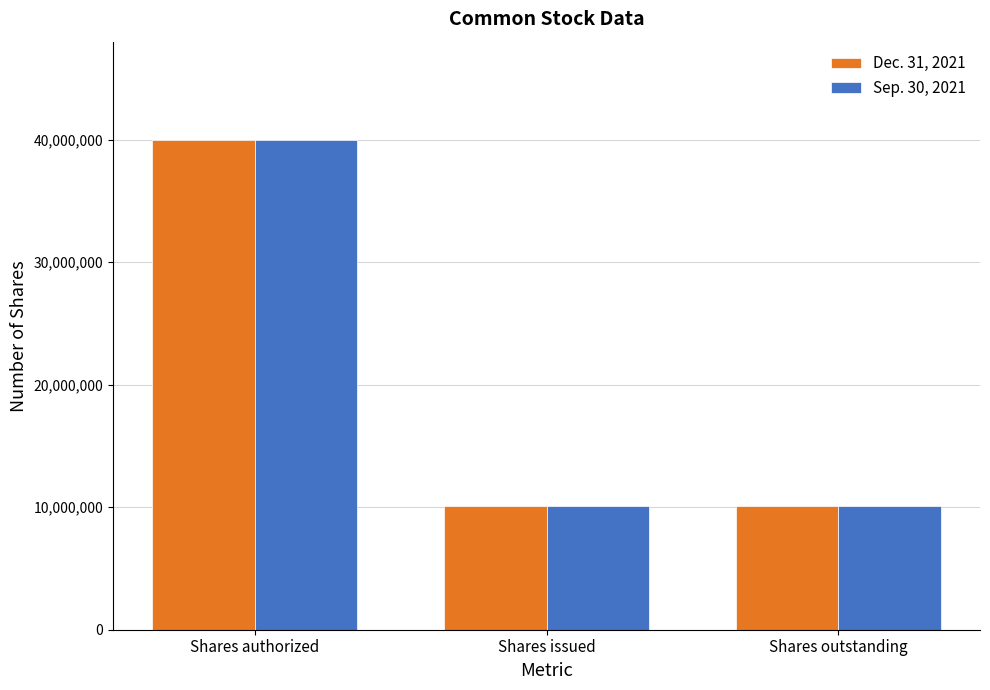

What is the value of the Sep. 30, 2021 bar at the 1st from the left?

40000000